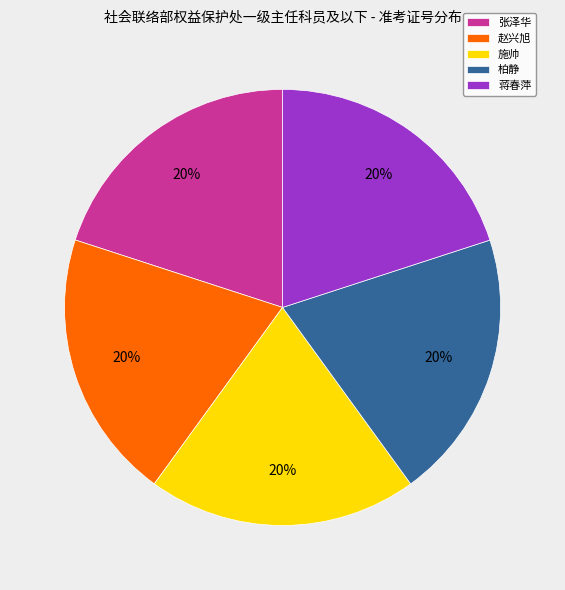

How many slices are in this pie chart?

5